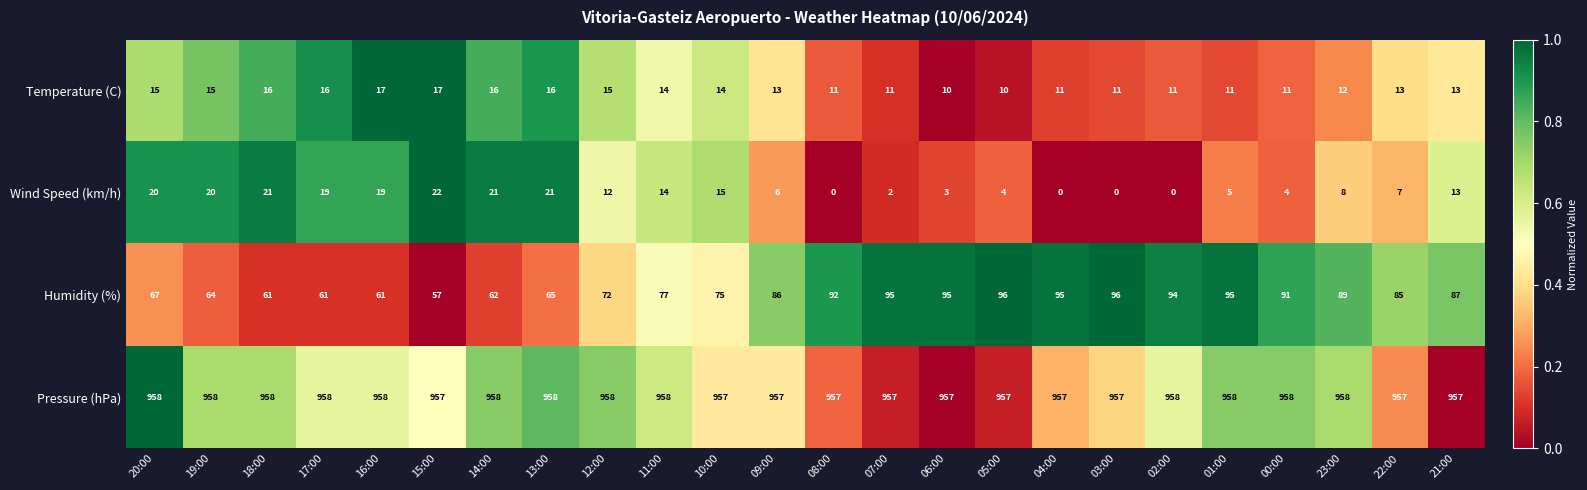

What is the average value of the Humidity (%) series?

80